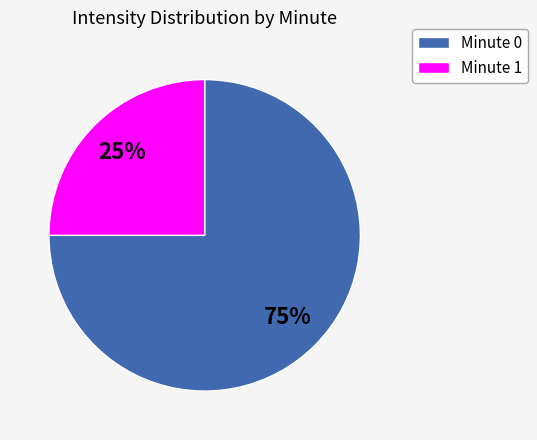

Is there any slice that represents more than half of the pie?

Yes